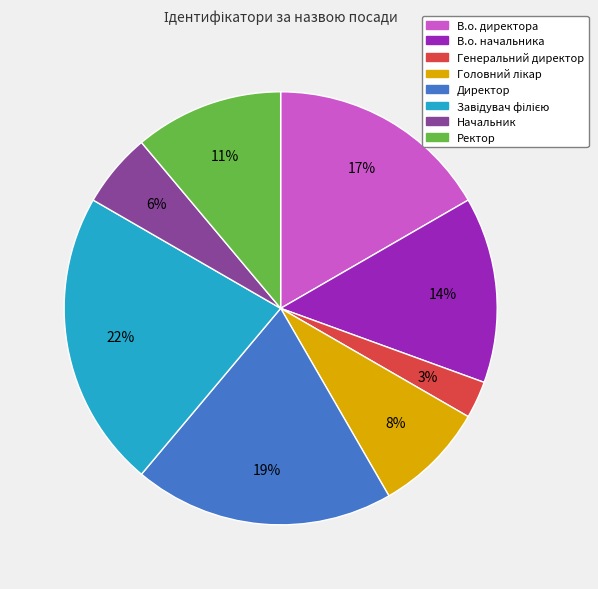

Do Директор and В.о. директора together represent more than half of the pie?

No